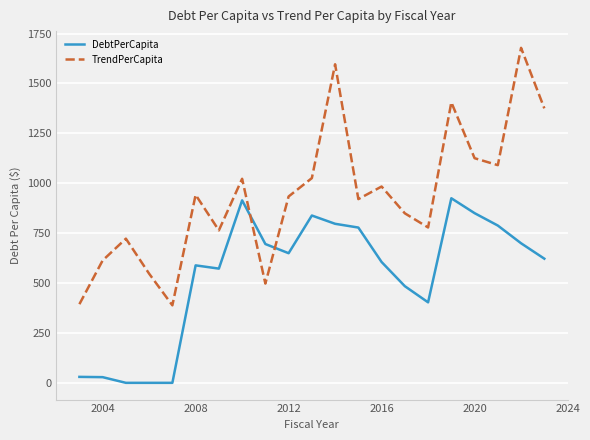

What is the difference between the maximum and minimum values in the TrendPerCapita series?

1289.9